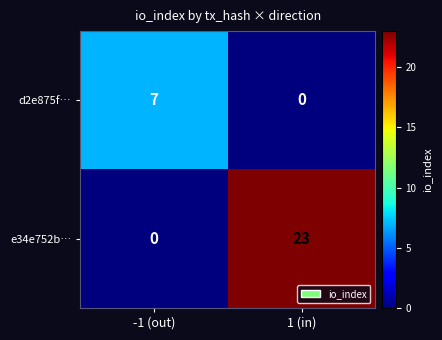

What is the maximum value shown in the chart?

23